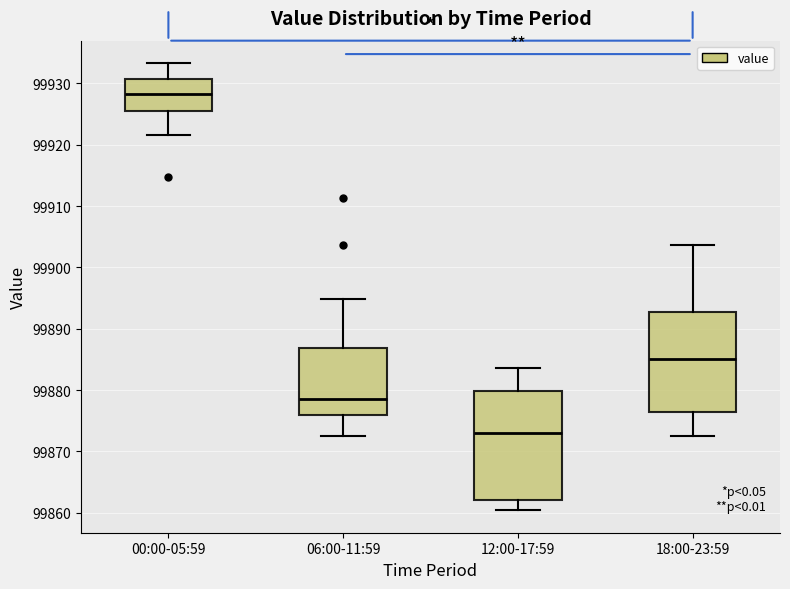

Comparing the boxes themselves (not the whiskers), which one is the tallest?

12:00-17:59